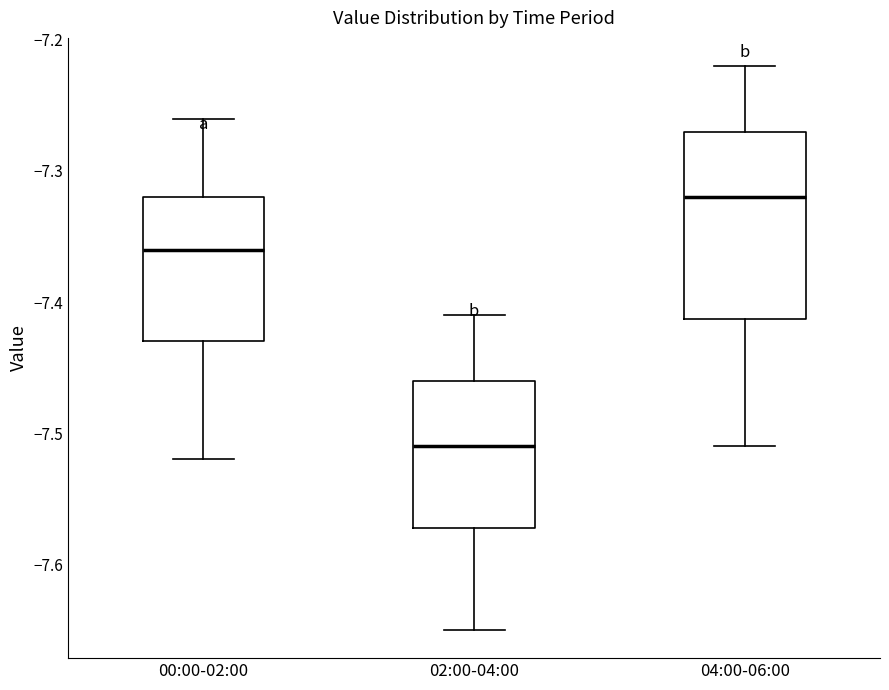

Which box's median line is the highest?

04:00-06:00